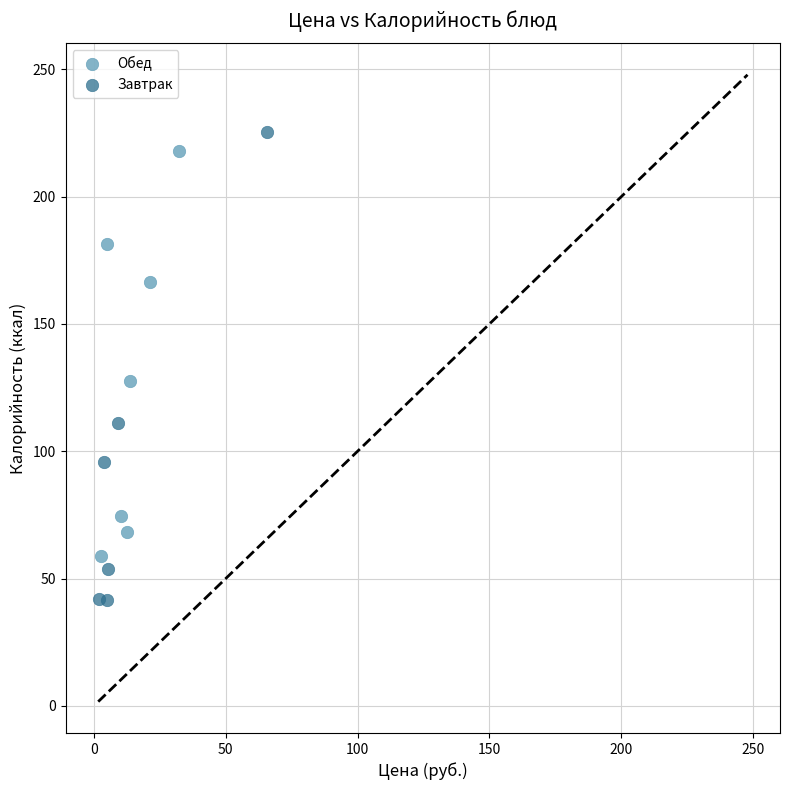

Which series has the widest spread of Y values?

Завтрак